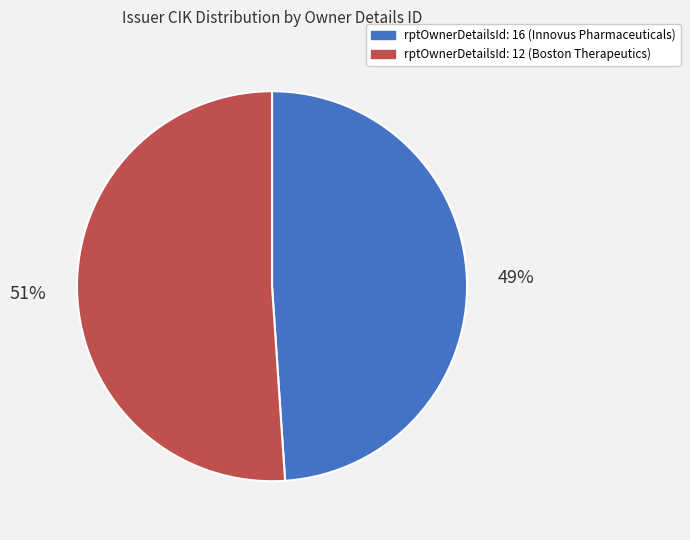

To the nearest percent, what percentage of the pie is rptOwnerDetailsId: 12 (Boston Therapeutics)?

51%